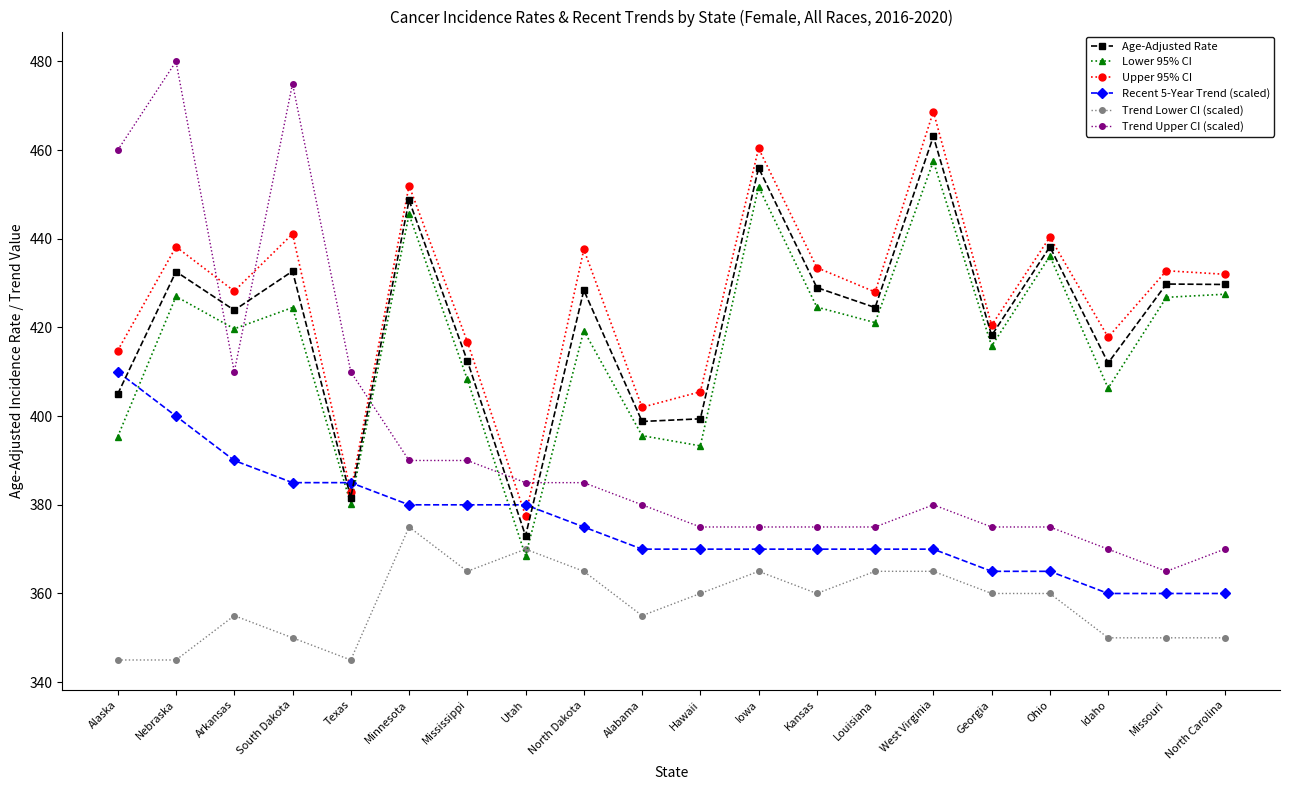

What position from the left is Minnesota?

6